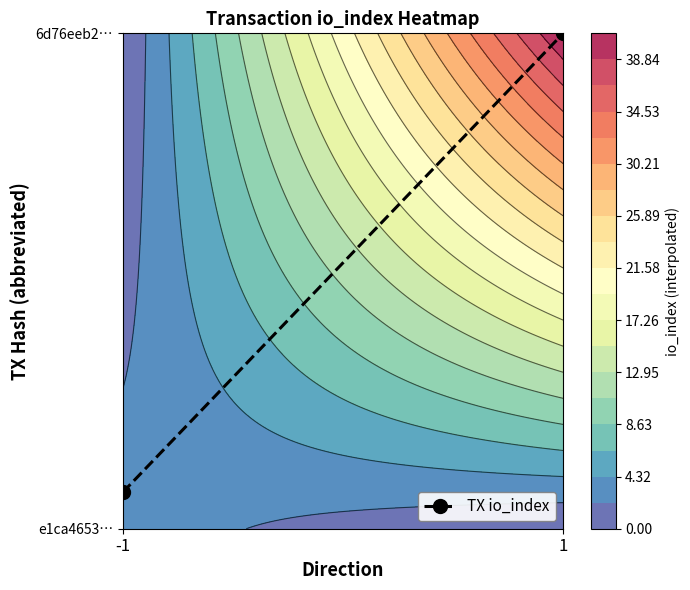

What value does the data have at 1?

1.0